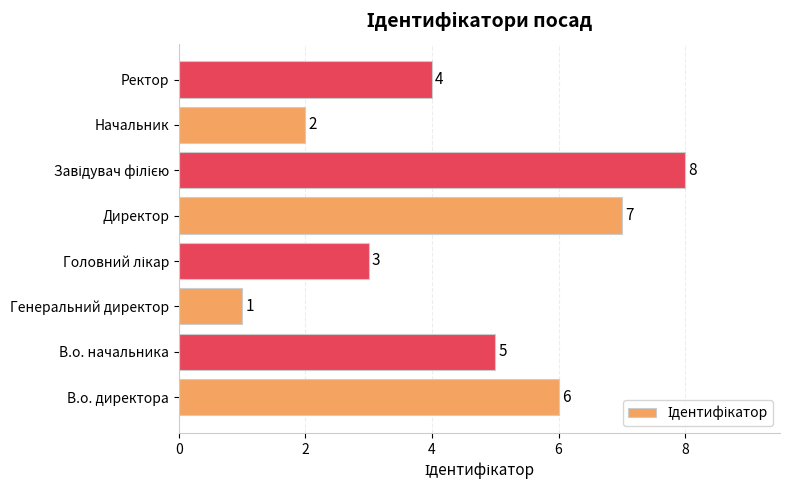

Is it true that the value at Ректор is 6?

False